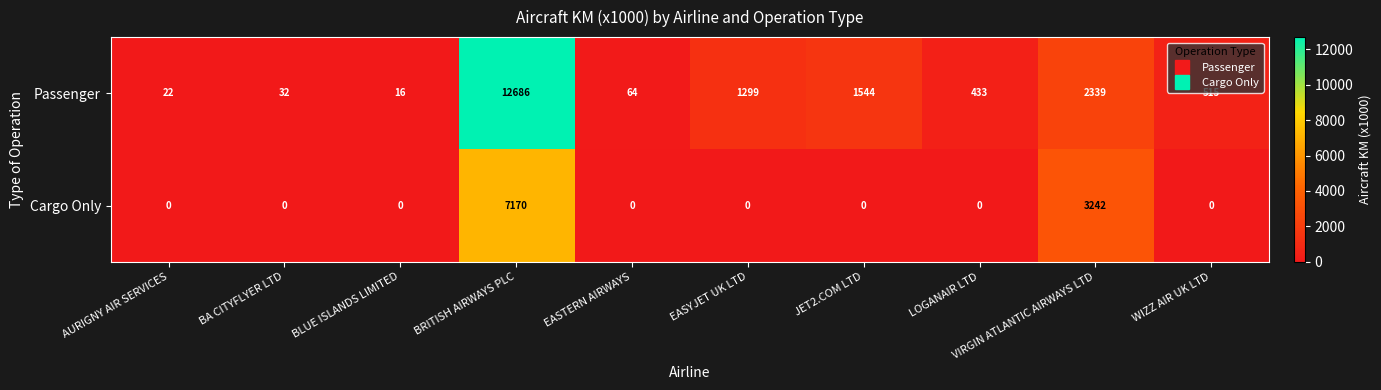

What is the difference between the Passenger values at BLUE ISLANDS LIMITED and AURIGNY AIR SERVICES?

6